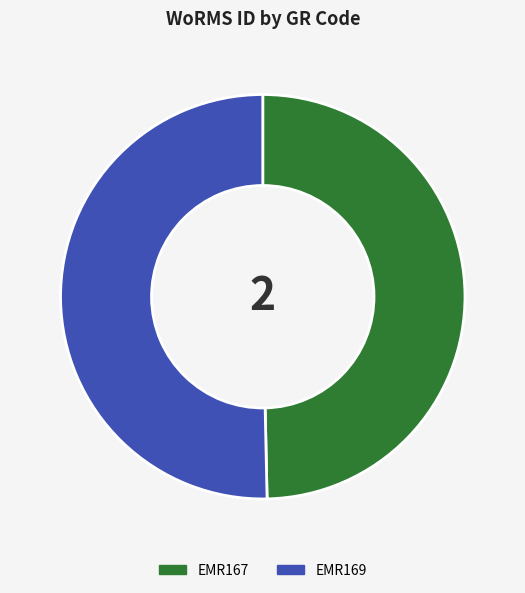

Rank the categories by value from highest to lowest.

EMR169, EMR167